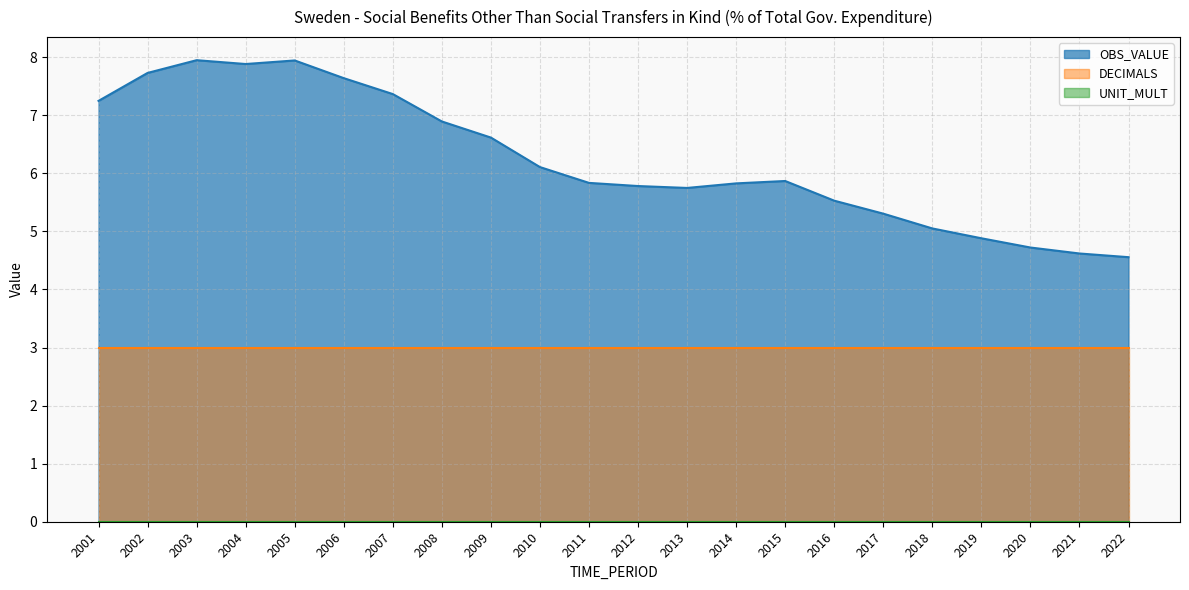

Reading left to right, list all the values displayed in this chart.

OBS_VALUE: 2001=7.2	2002=7.7	2003=7.9	2004=7.9	2005=7.9	2006=7.6	2007=7.4	2008=6.9	2009=6.6	2010=6.1	2011=5.8	2012=5.8	2013=5.7	2014=5.8	2015=5.9	2016=5.5	2017=5.3	2018=5.1	2019=4.9	2020=4.7	2021=4.6	2022=4.6
DECIMALS: 2001=3.0	2002=3.0	2003=3.0	2004=3.0	2005=3.0	2006=3.0	2007=3.0	2008=3.0	2009=3.0	2010=3.0	2011=3.0	2012=3.0	2013=3.0	2014=3.0	2015=3.0	2016=3.0	2017=3.0	2018=3.0	2019=3.0	2020=3.0	2021=3.0	2022=3.0
UNIT_MULT: 2001=0.0	2002=0.0	2003=0.0	2004=0.0	2005=0.0	2006=0.0	2007=0.0	2008=0.0	2009=0.0	2010=0.0	2011=0.0	2012=0.0	2013=0.0	2014=0.0	2015=0.0	2016=0.0	2017=0.0	2018=0.0	2019=0.0	2020=0.0	2021=0.0	2022=0.0